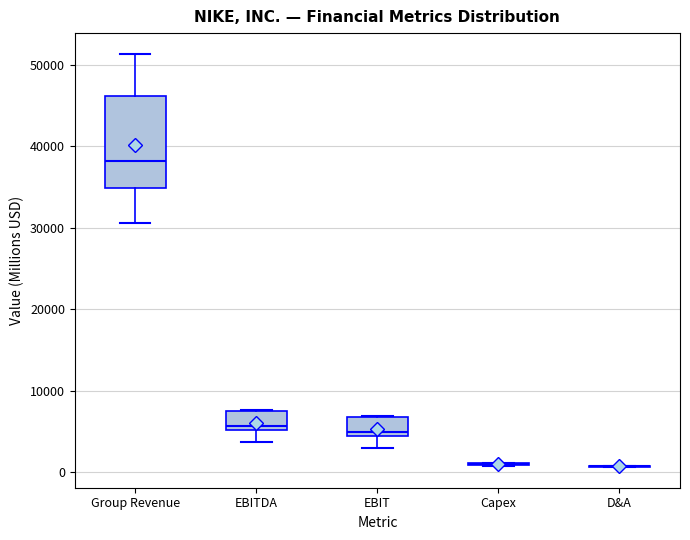

Reading left to right, transcribe this box plot: for each box, give where its median line is, the range the box spans, and where its two whiskers end, as read against the y-axis. The values are not printed on the chart, so give them approximately, as read against the axis.

Group Revenue: median 38000, box 35000 to 46000, whiskers 31000 to 51000
EBITDA: median 6000, box 5000 to 7000, whiskers 4000 to 8000
EBIT: median 5000, box 4000 to 7000, whiskers 3000 to 7000
Capex: box collapsed to a line at 1000, whiskers 1000 to 1000
D&A: box collapsed to a line at 1000, whiskers 1000 to 1000